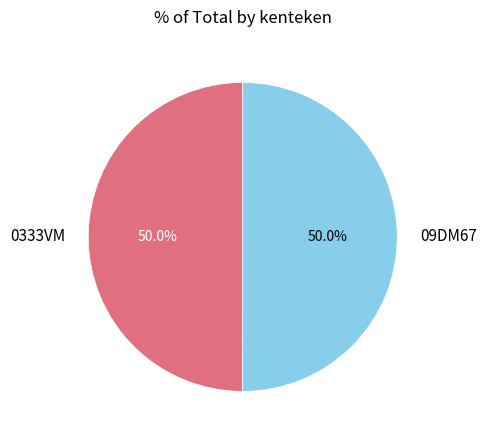

Count the number of slices in the pie.

2